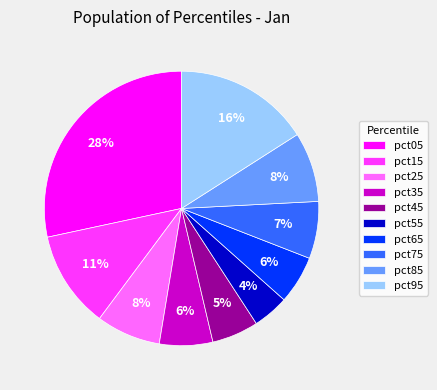

How many slices are in this pie chart?

10